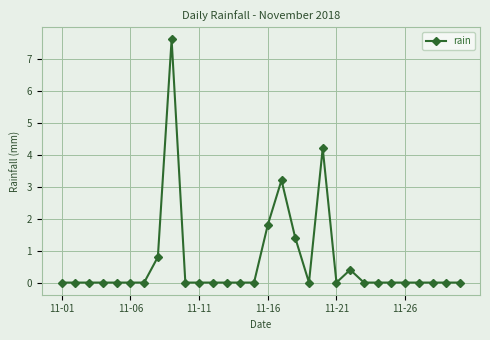

What is the greatest value displayed?

7.6